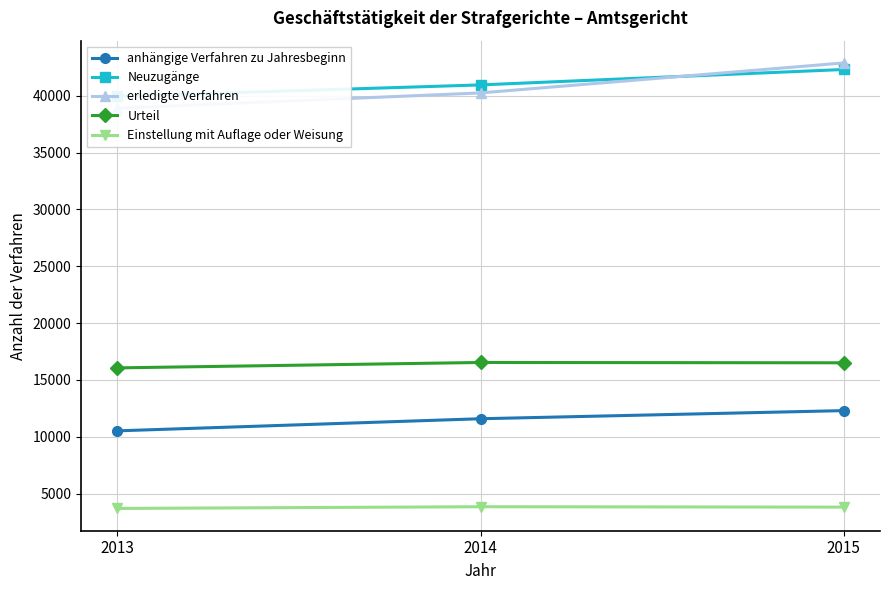

What is the sum of the anhängige Verfahren zu Jahresbeginn values at 2015 and 2013?

22823